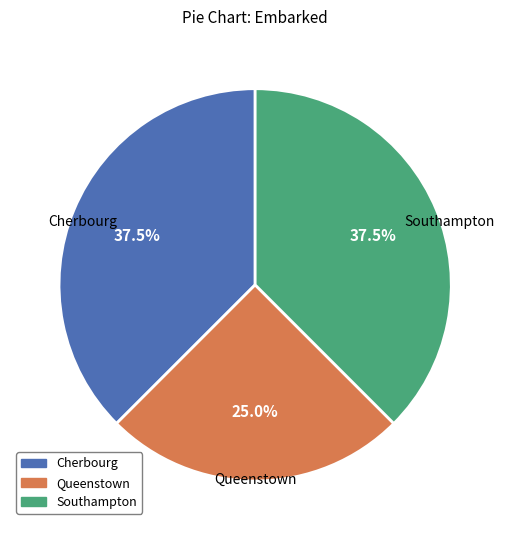

Does Cherbourg account for over 50% of the chart?

No